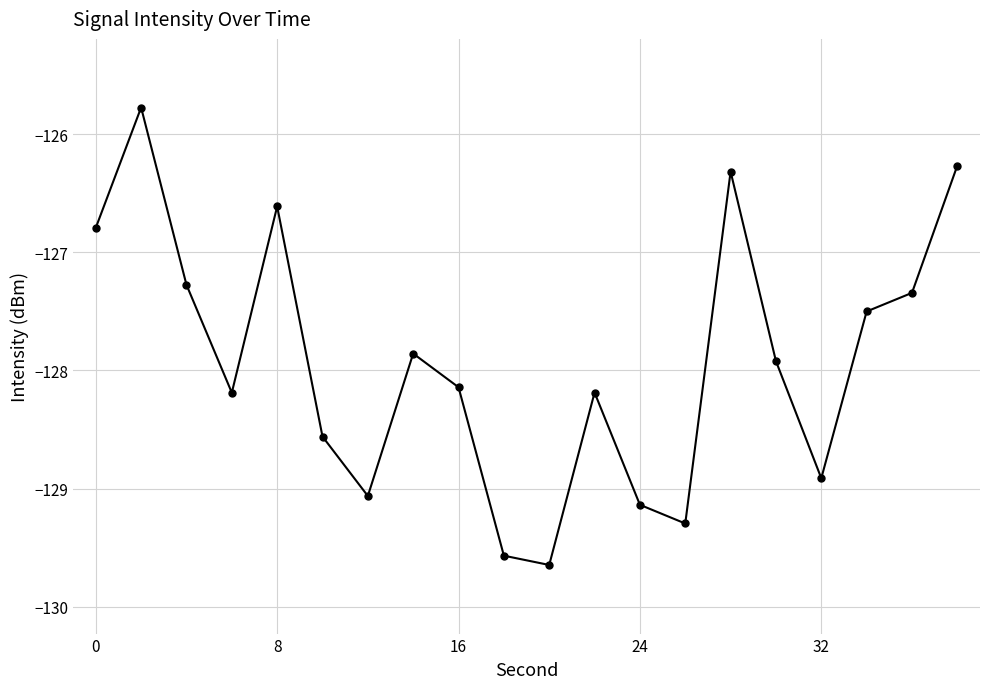

How many interior local valleys (lower than both neighbors) does the data have?

5